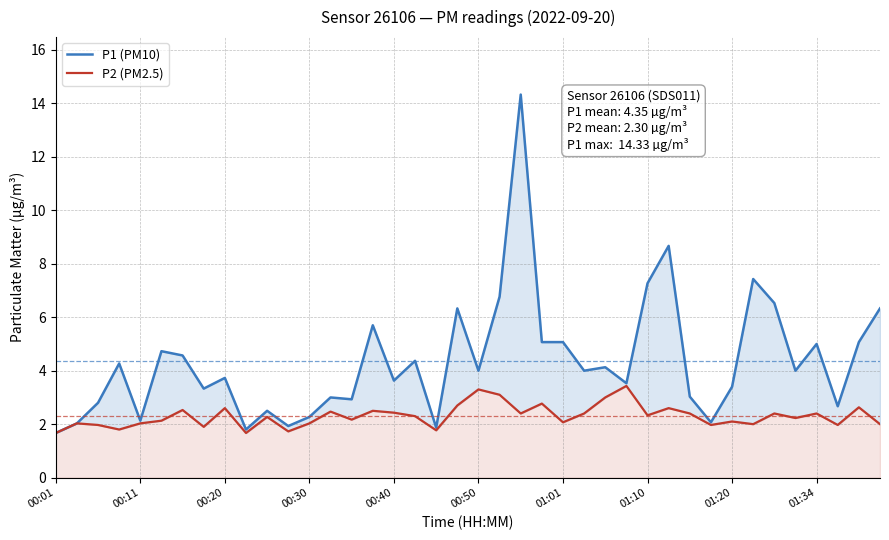

The P1 (PM10) series shows 0.7 at 00:40. True or false?

False